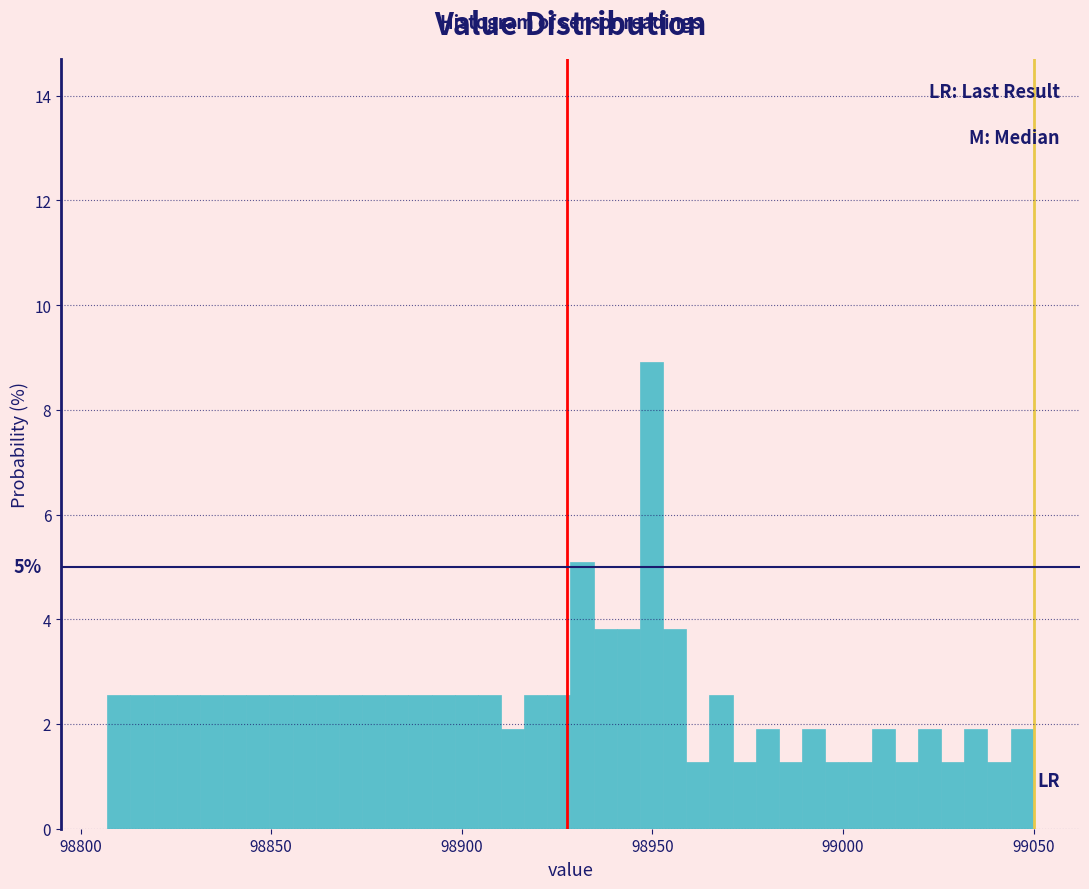

Read against the x-axis, roughly where is the centre of the tallest bar?

98950